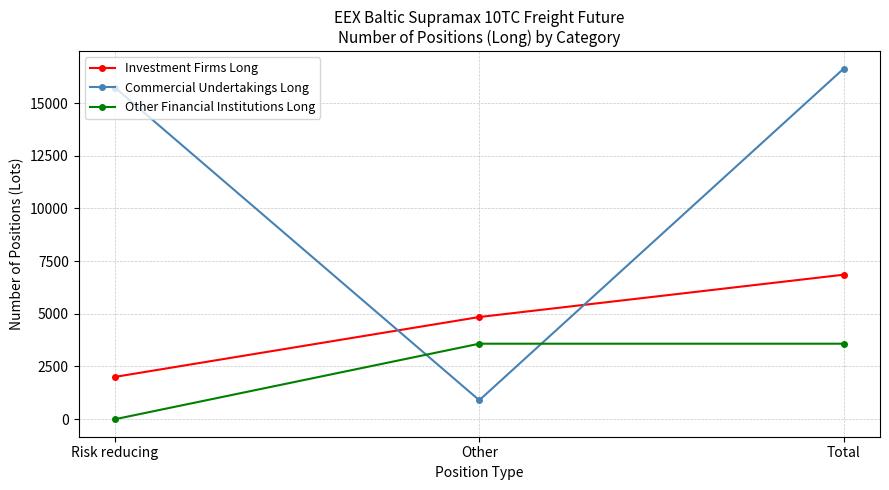

What is the label of the 2nd point from the right?

Other